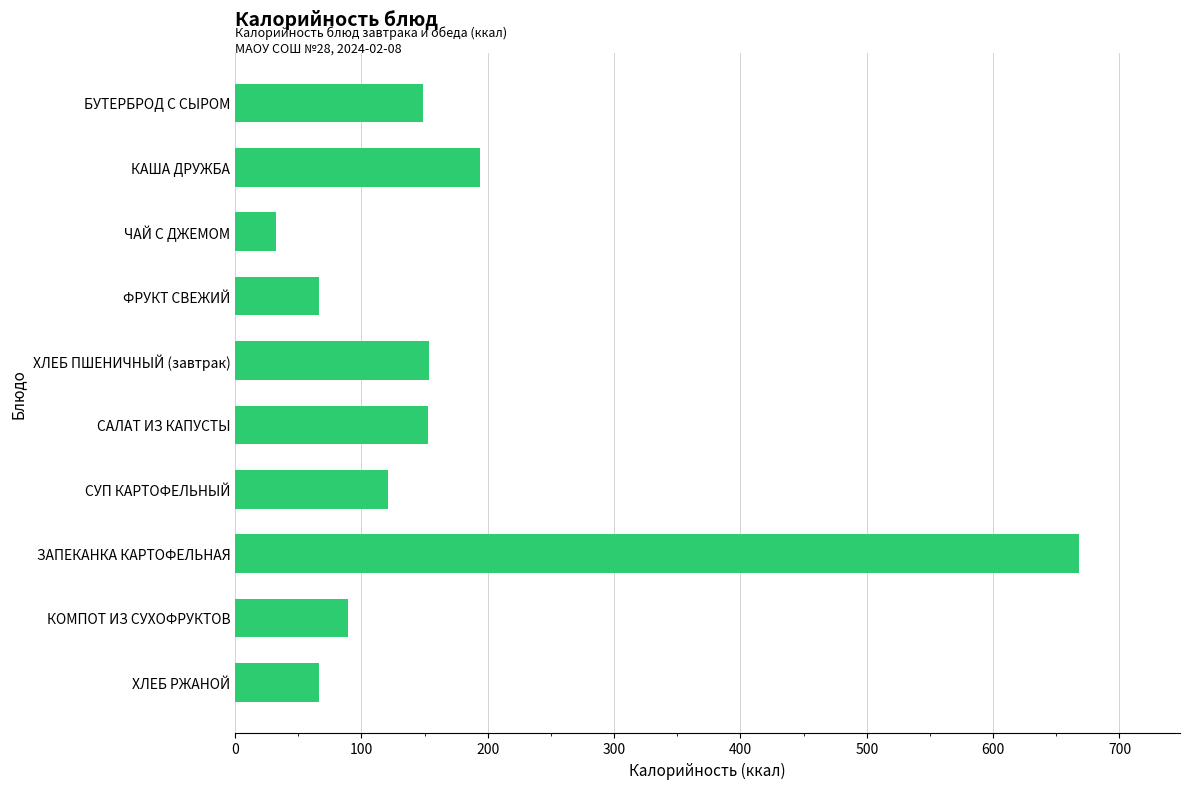

Which category has the lowest value across all series?

ЧАЙ С ДЖЕМОМ